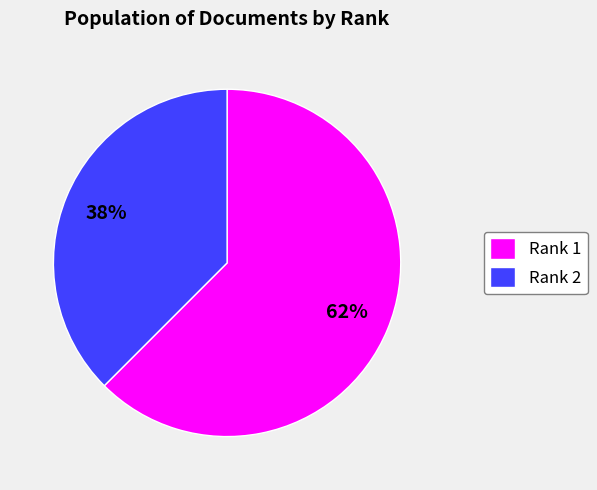

Do Rank 1 and Rank 2 together represent more than half of the pie?

Yes